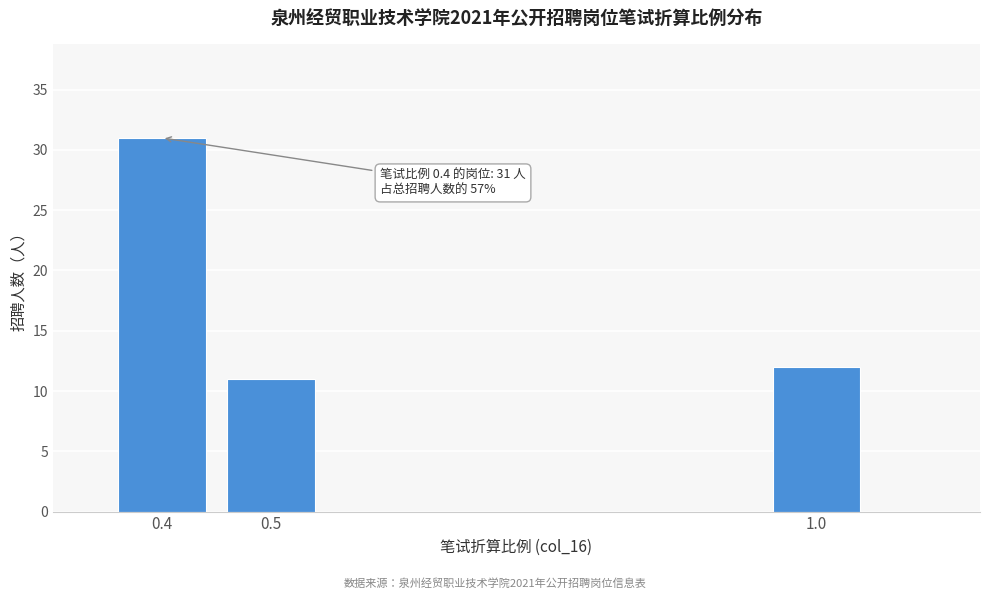

Reading left to right, what are all the values shown in this chart?

31	11	12